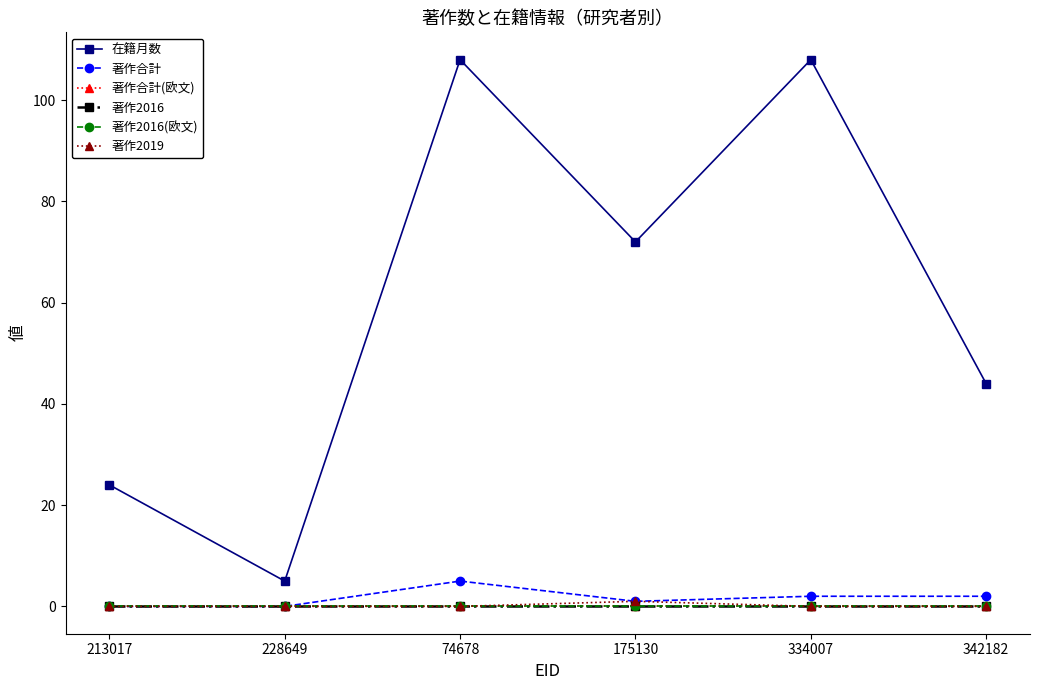

The 著作2019 series shows 0 at 228649. True or false?

True